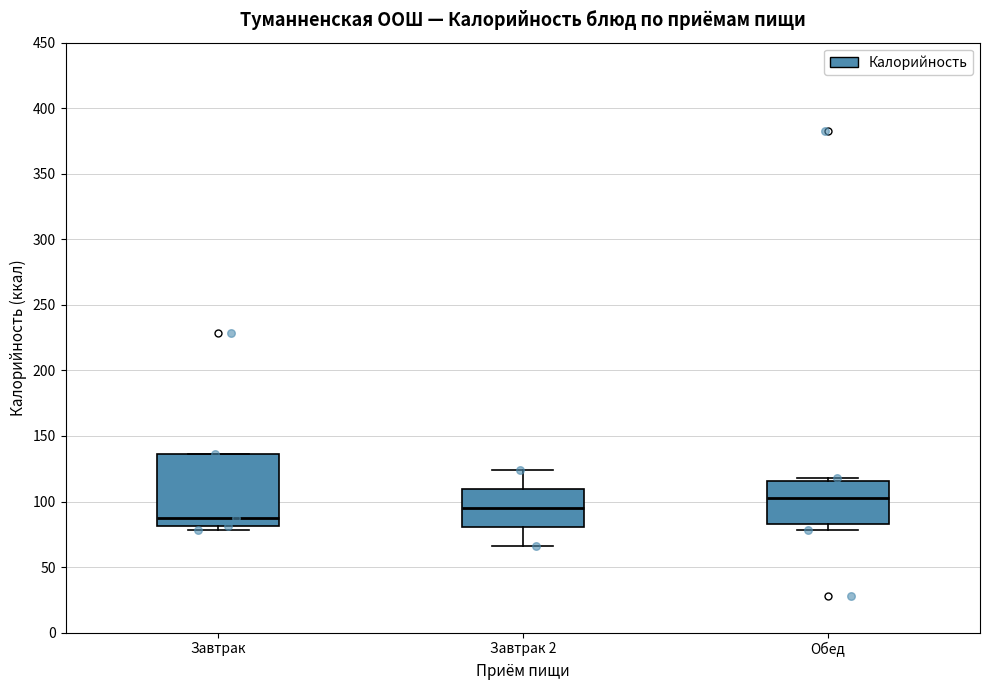

Reading left to right, read every box against the y-axis: the position of its median line, the range the box covers, and the ends of its whiskers. The values are not printed on the chart, so give them approximately, as read against the axis.

Завтрак: median 90, box 80 to 135, whiskers 80 (just below the box's lower edge) to 135
Завтрак 2: median 95, box 80 to 110, whiskers 65 to 125
Обед: median 105, box 85 to 115, whiskers 80 to 120